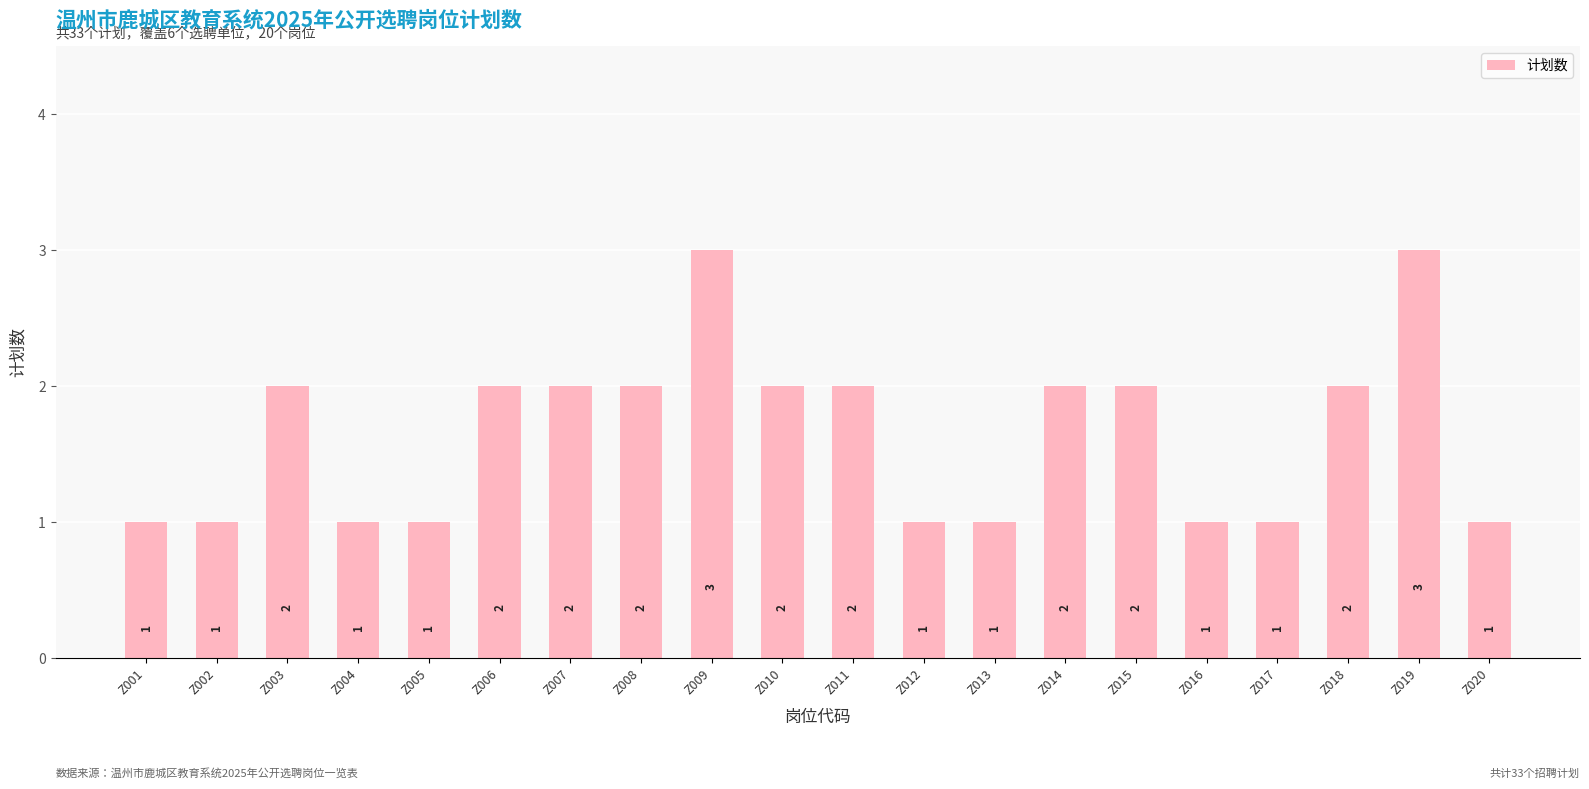

How many values are between 1 and 2?

18